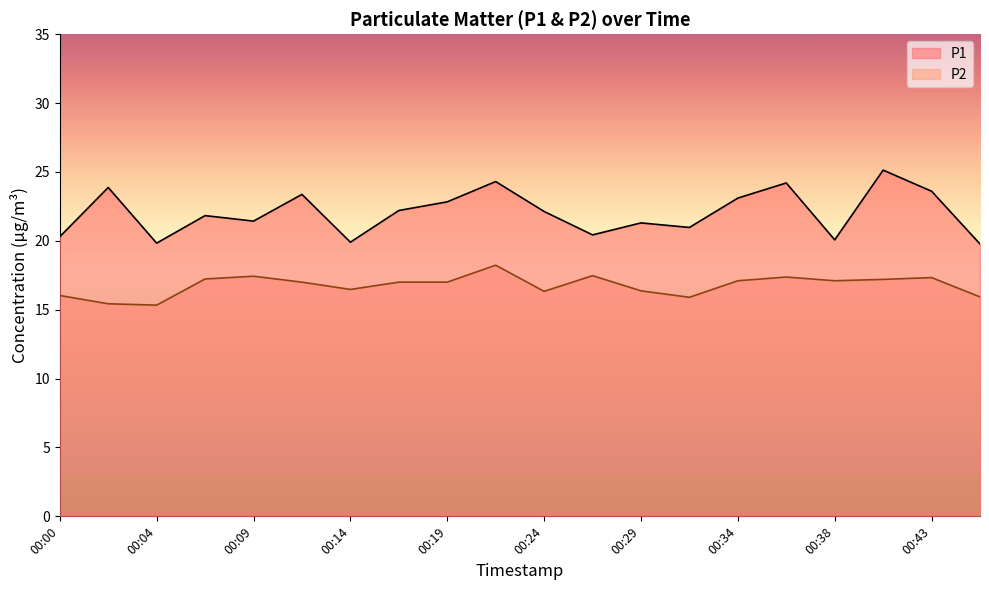

At which category is the sum across all series the highest?

00:21